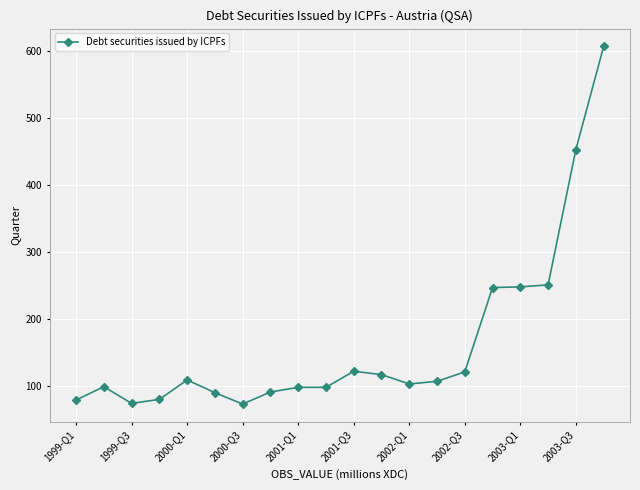

What is the difference between the maximum and minimum values?

534